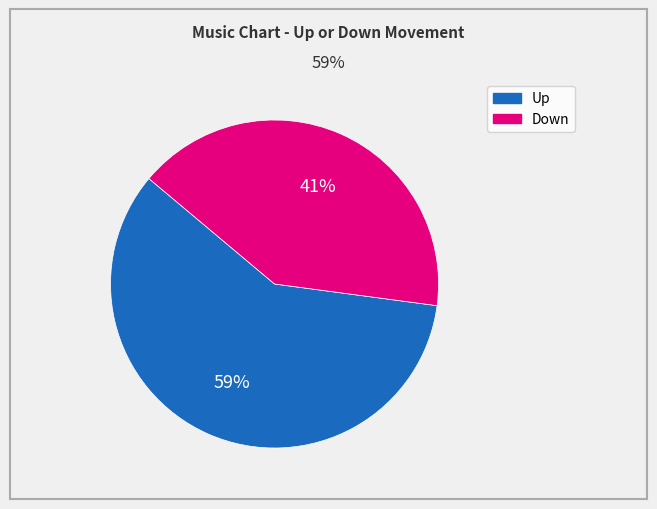

What is the majority slice?

Up